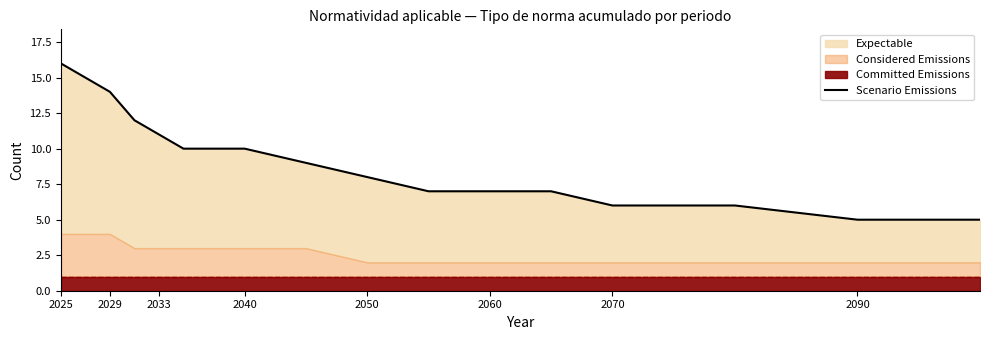

Reading left to right, what are all the values shown in this chart?

16	15	14	12	11	10	10	9	8	7	7	7	6	6	5	5